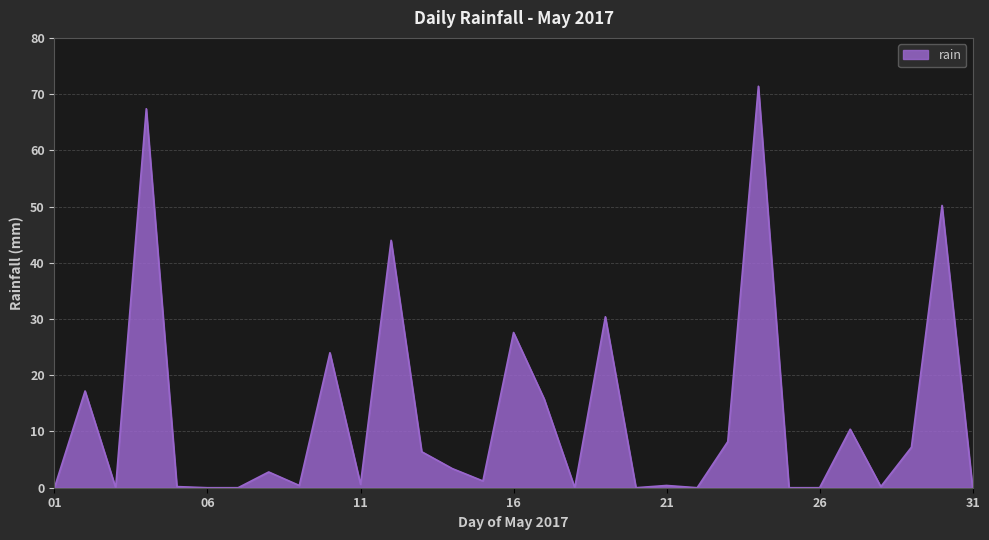

True or false: the data has more than 0 interior local peaks.

True